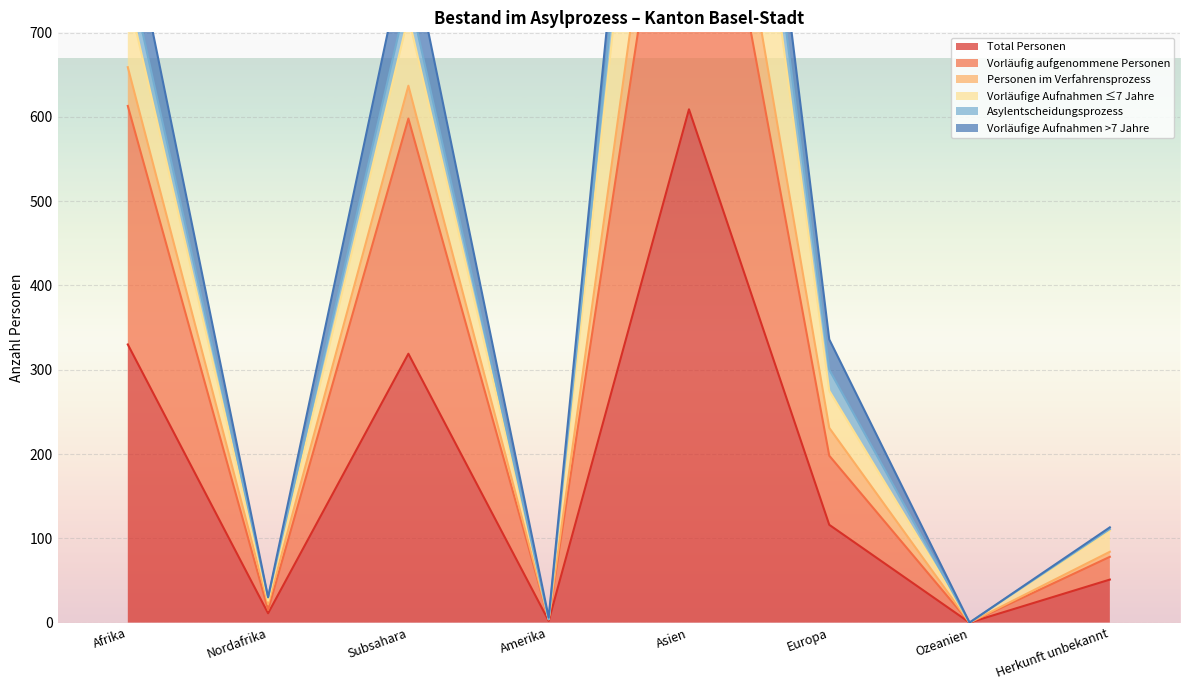

What is the label of the 1st point from the right?

Herkunft unbekannt